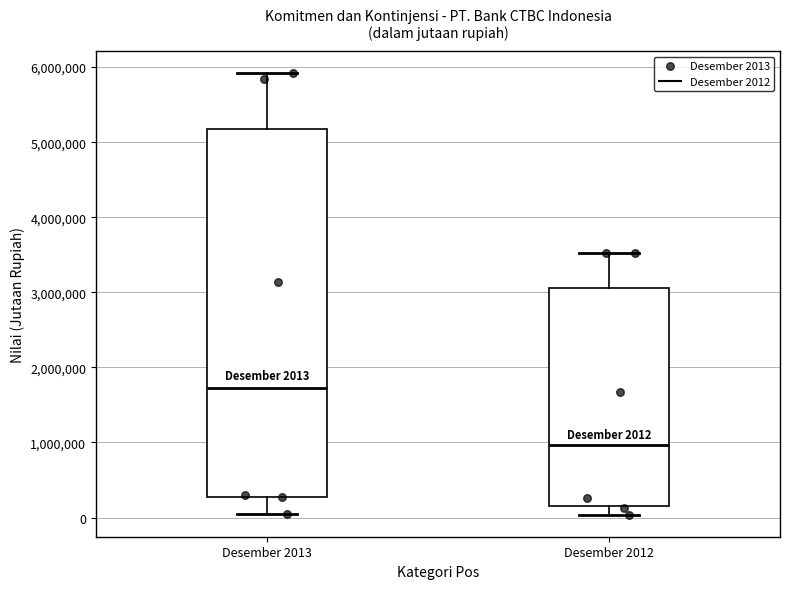

Which box has the lowest median line?

Desember 2012